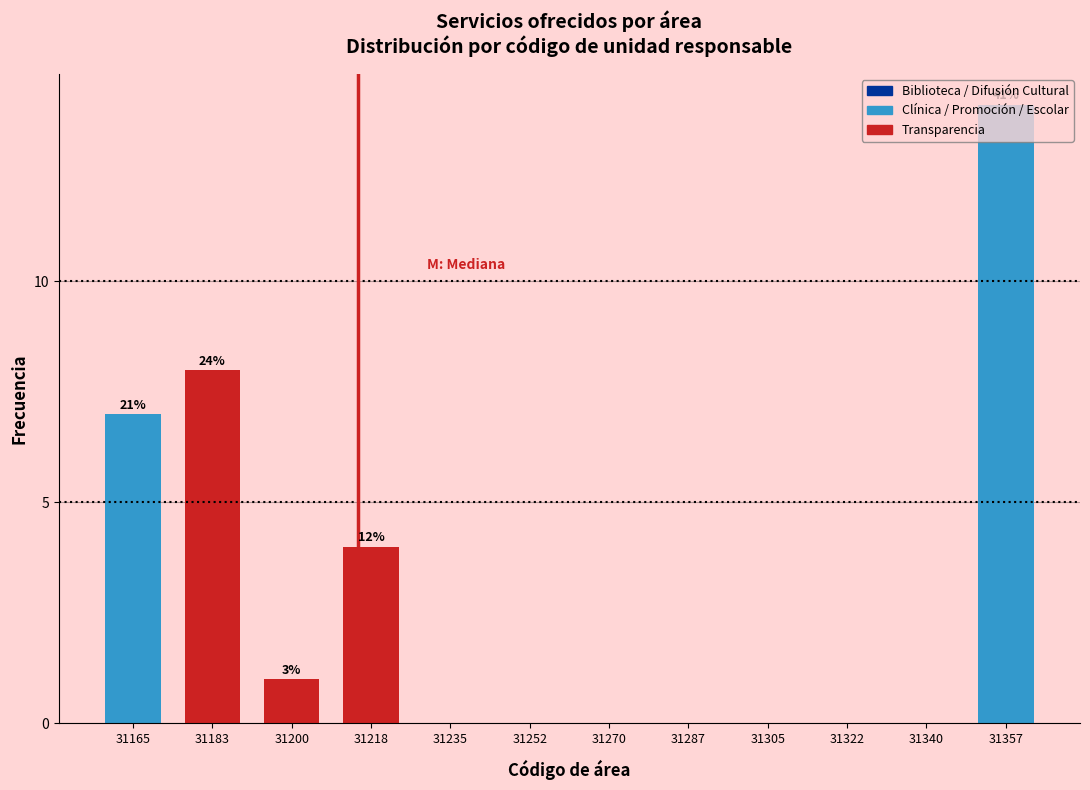

Which category has the highest value across all series?

31357